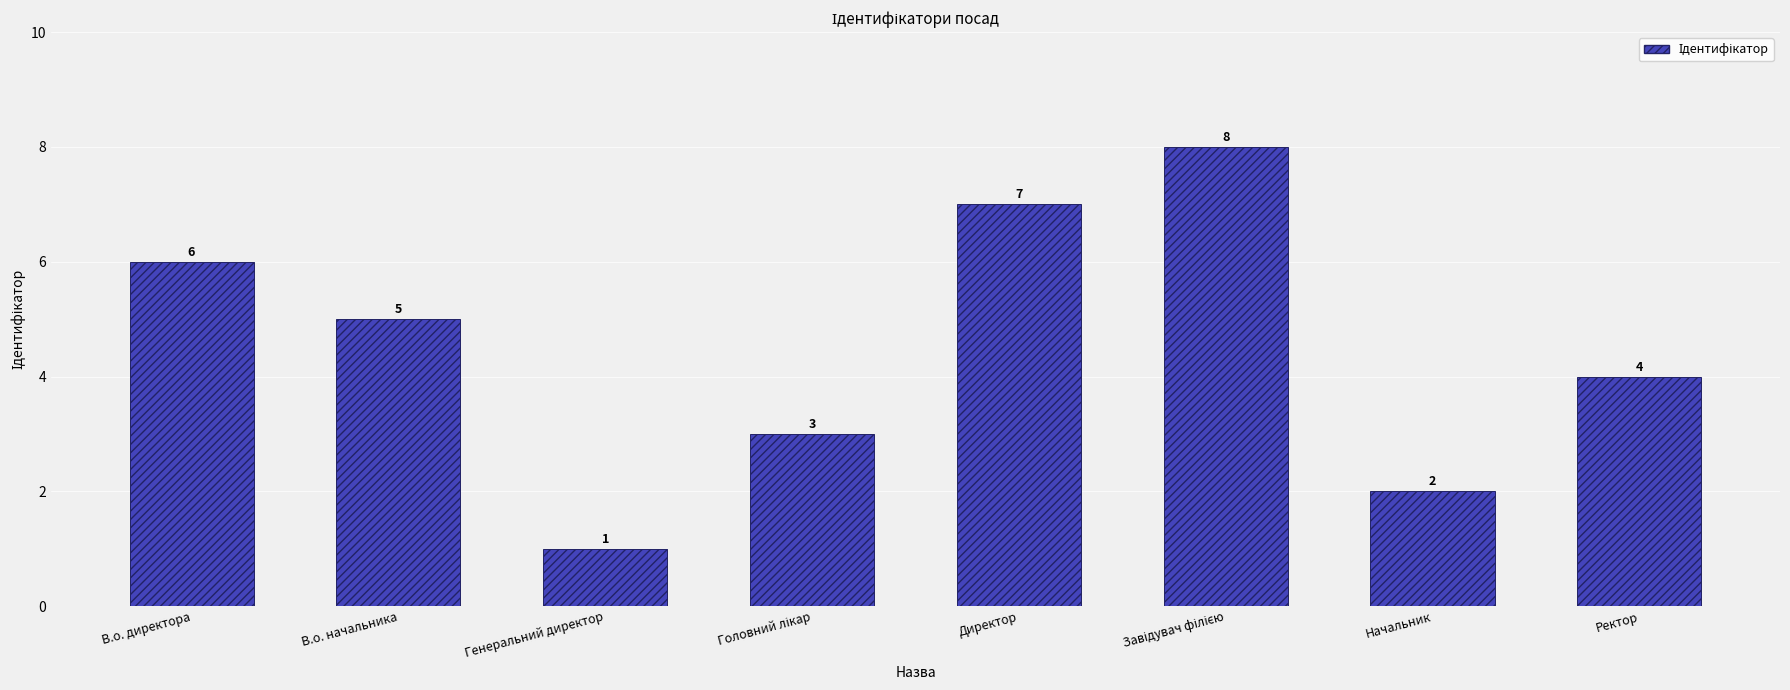

What is the approximate value at В.о. начальника?

5